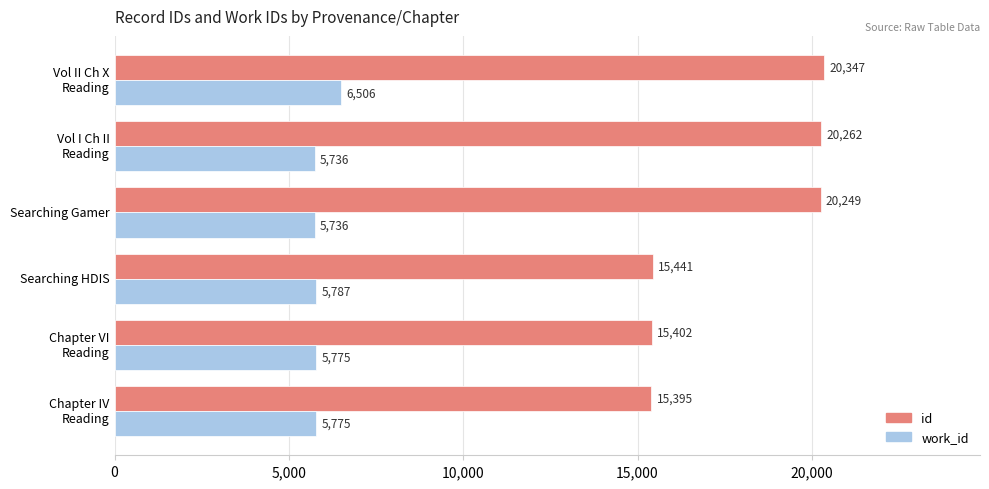

What is the sum of all work_id values?

35315